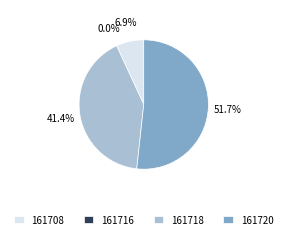

Which slice is the smallest?

161716